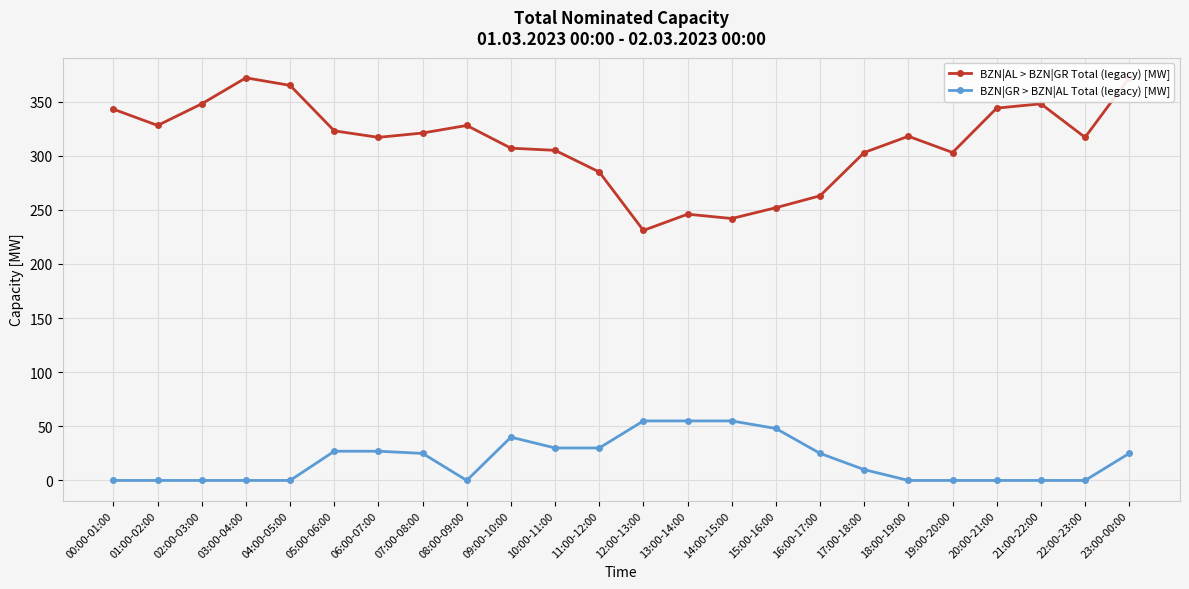

What is the value of the BZN|AL > BZN|GR Total (legacy) [MW] point at the 14th from the left?

246